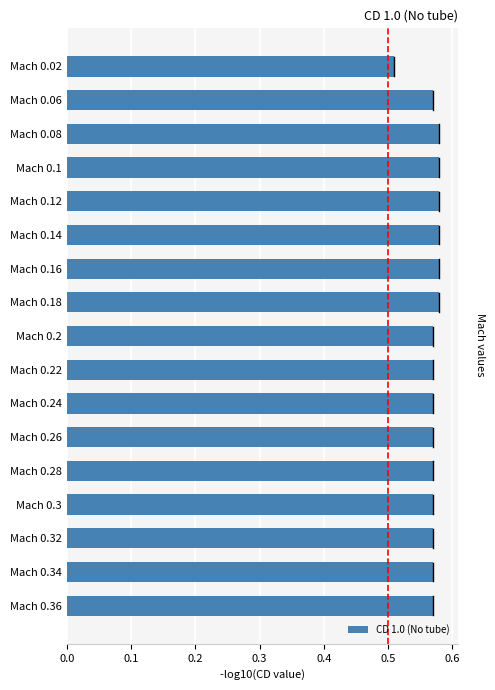

Which label corresponds to the smallest value in the chart?

Mach 0.02